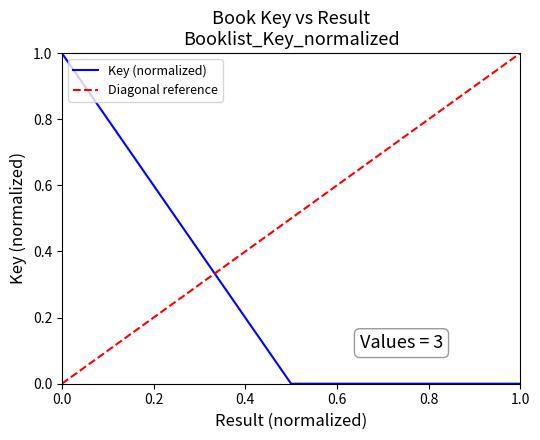

The Key (normalized) series shows -0.3 at 1.0. True or false?

False